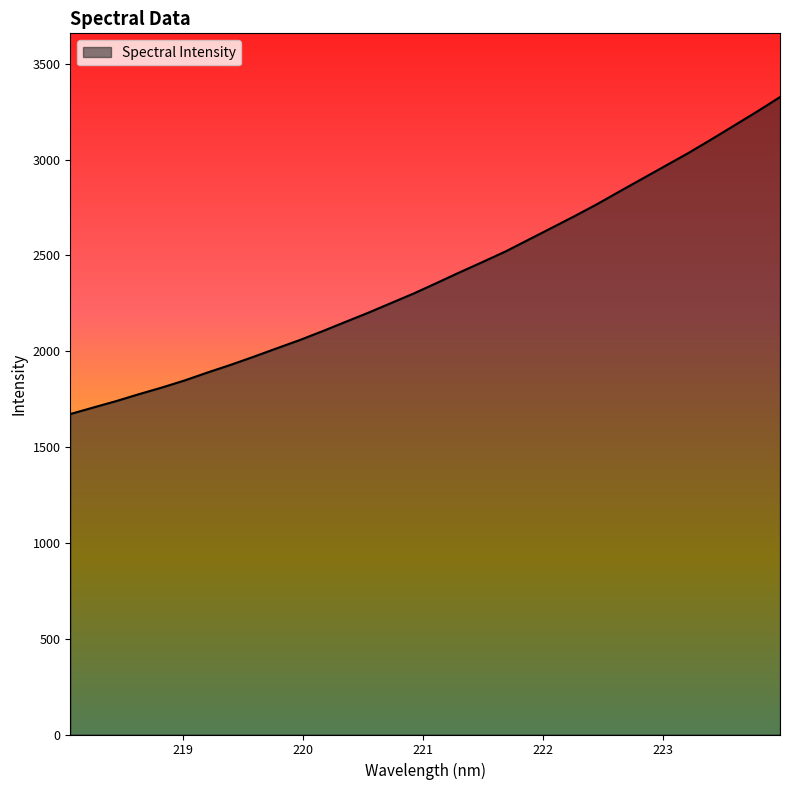

What is the smallest value displayed?

1672.2